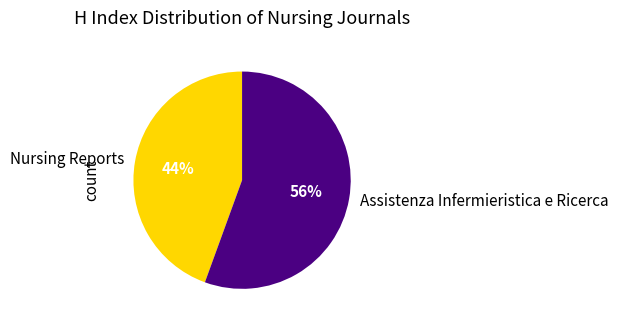

How many segments does this pie chart have?

2